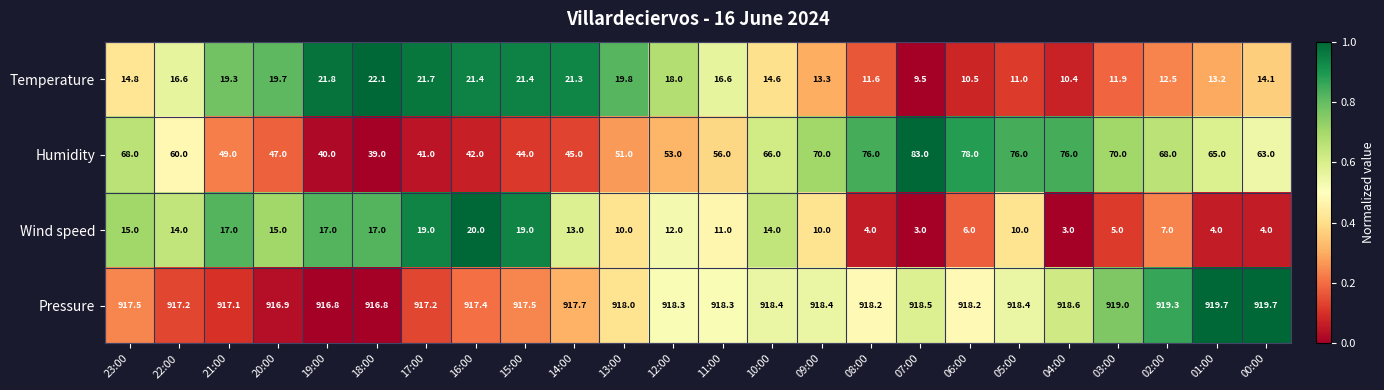

What is the sum of the Wind speed values at 06:00 and 05:00?

16.0